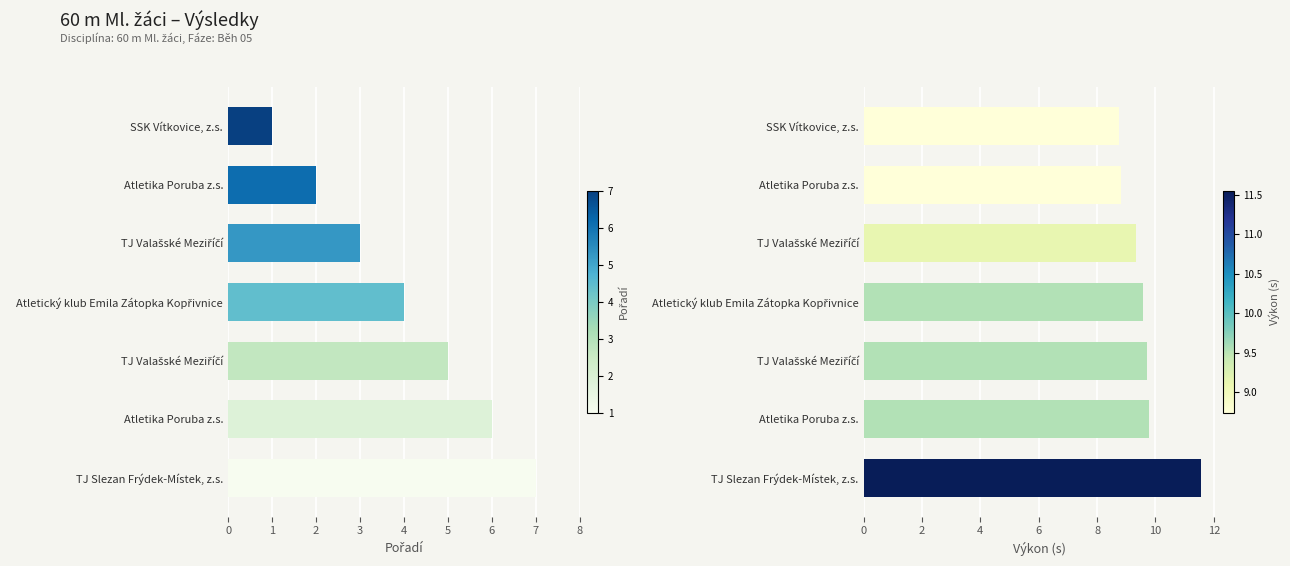

What is the sum of the Výkon values at Atletický klub Emila Zátopka Kopřivnice and Atletika Poruba z.s.?

19.3